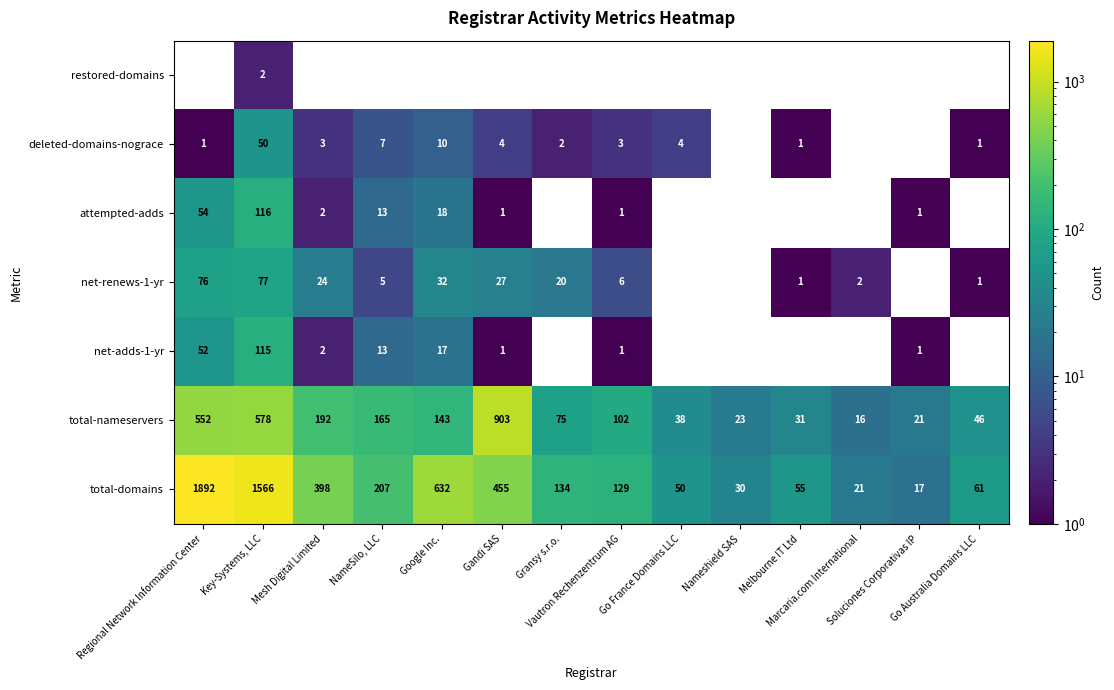

What is the greatest value displayed?

1892.0